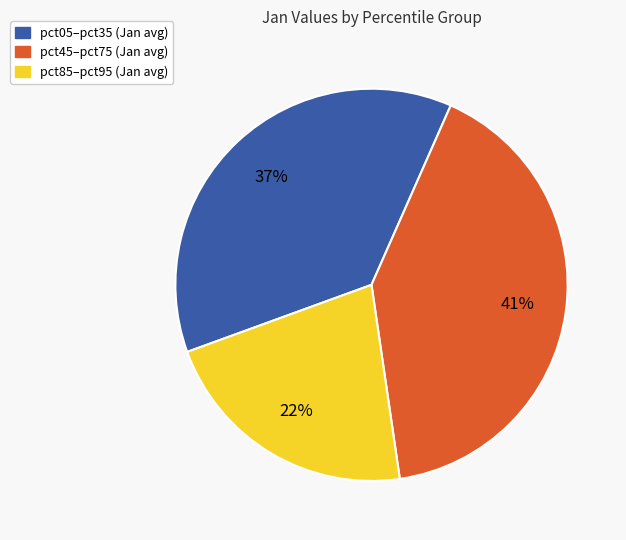

Does any single category account for the majority?

No